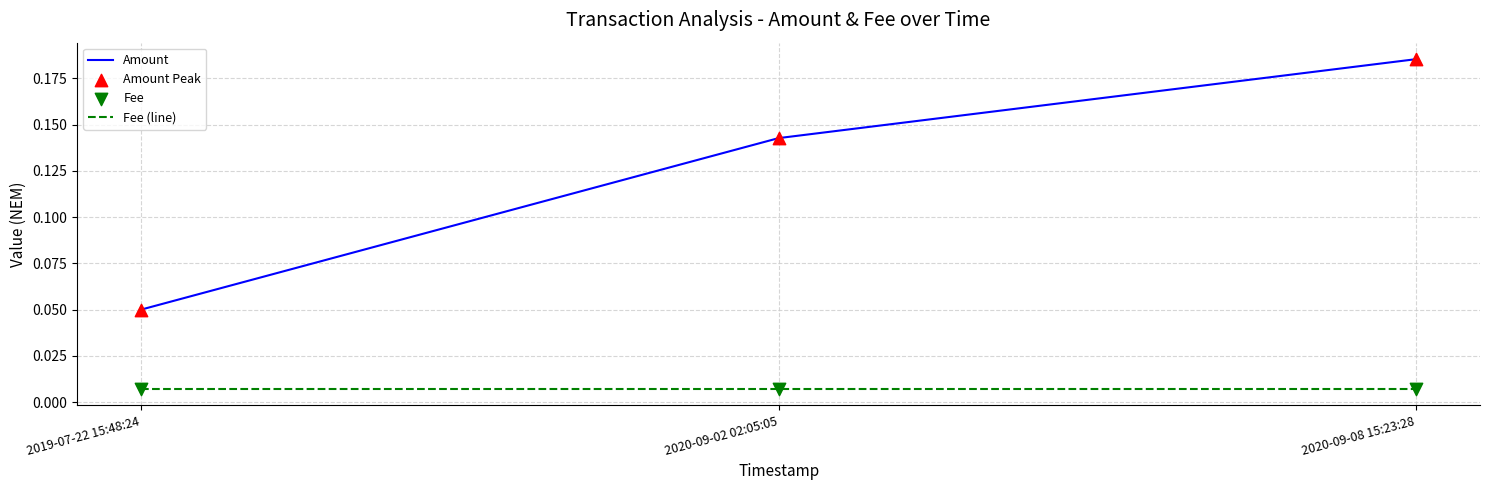

At how many categories does at least one series exceed 0?

3